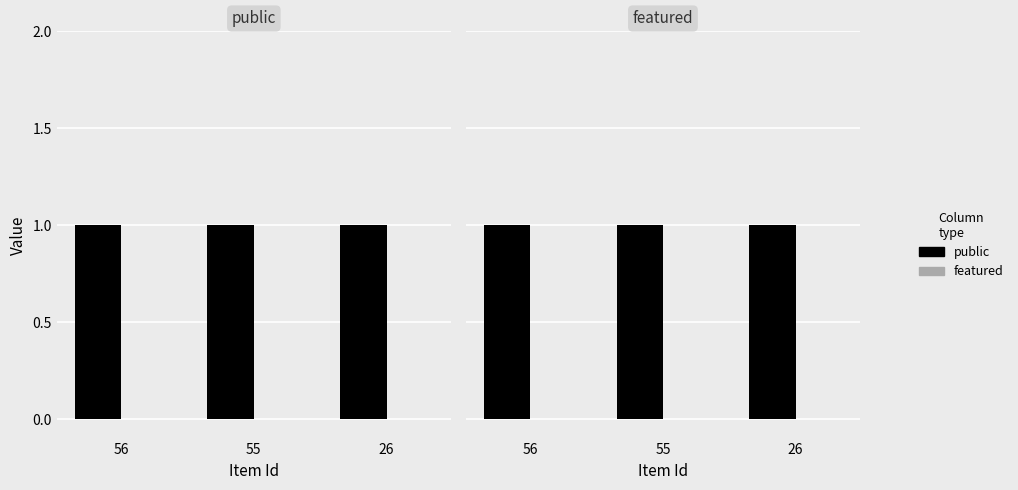

Which series changed the most between 56 and 55?

public